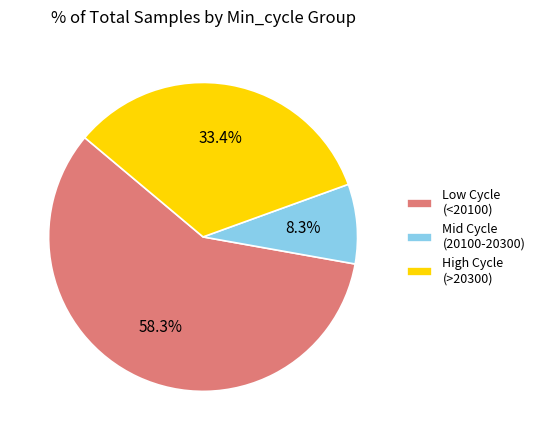

Is there any slice that represents more than half of the pie?

Yes